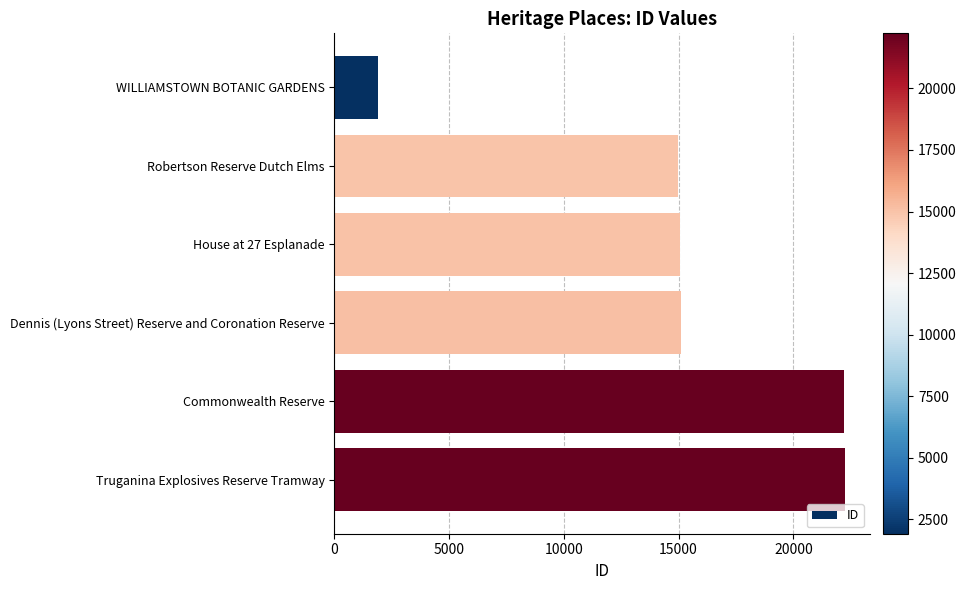

What is the approximate value at House at 27 Esplanade, to the nearest 100?

15000